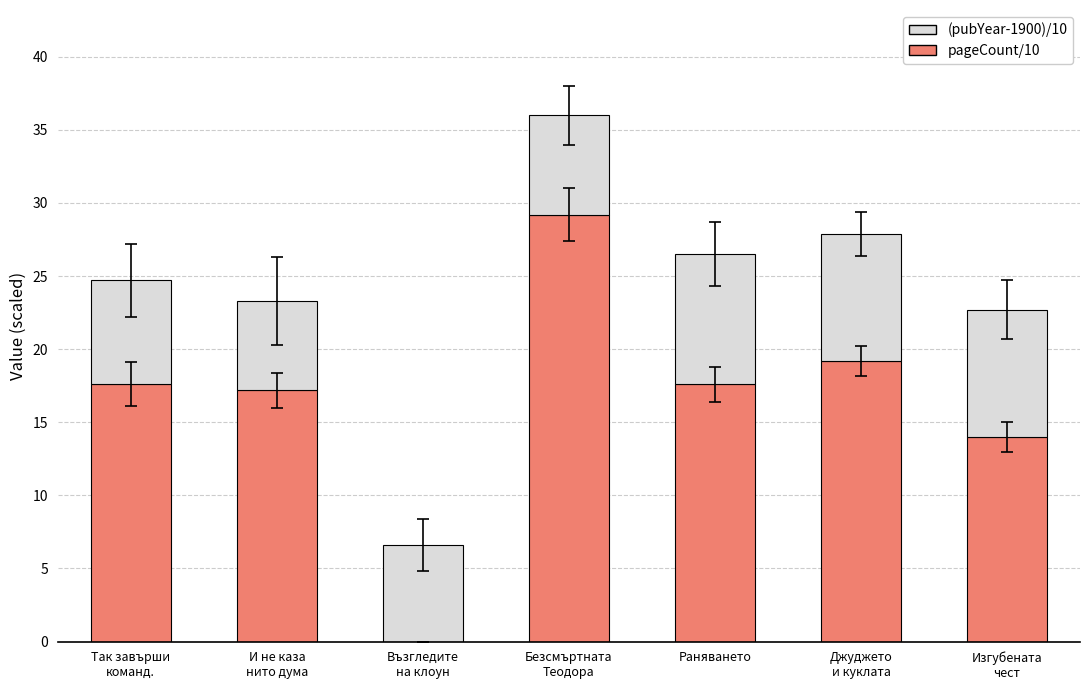

Count the number of categories in the chart.

7